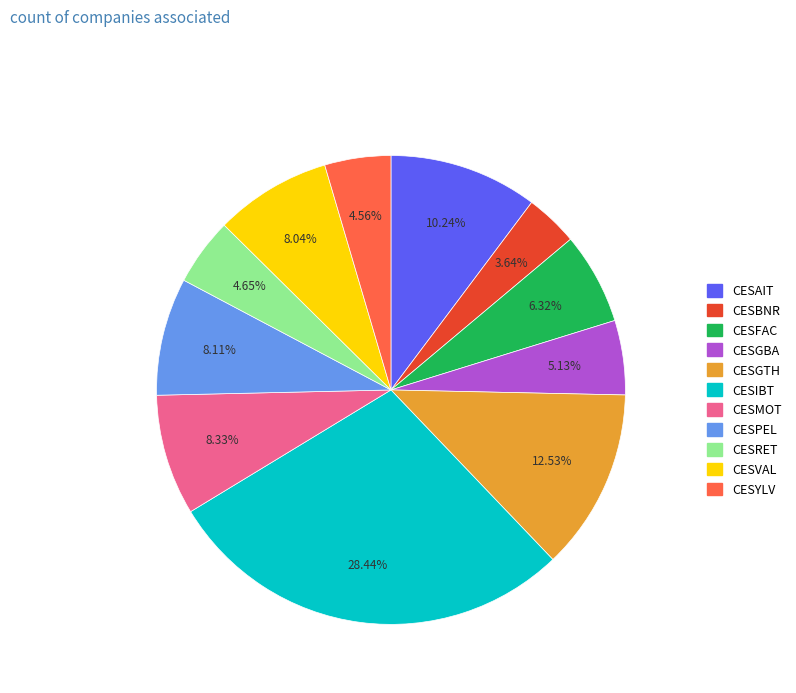

Between CESBNR and CESGTH, which is larger?

CESGTH